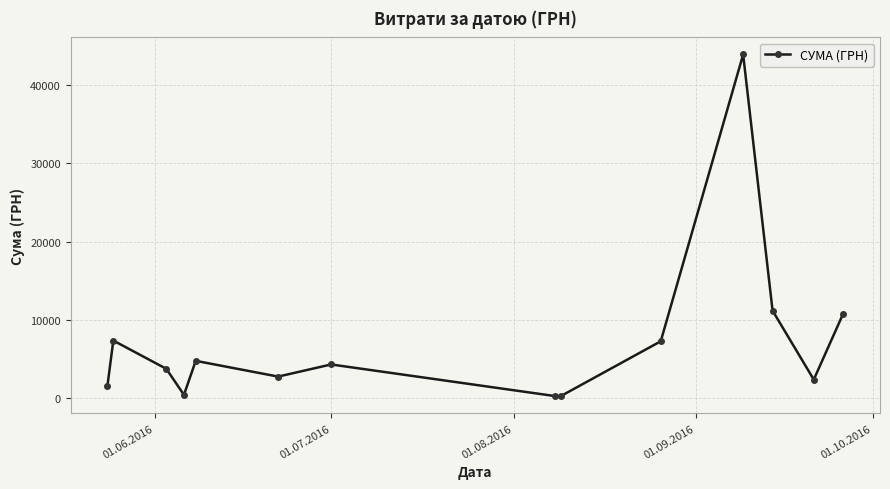

How many lines are shown in the chart?

1